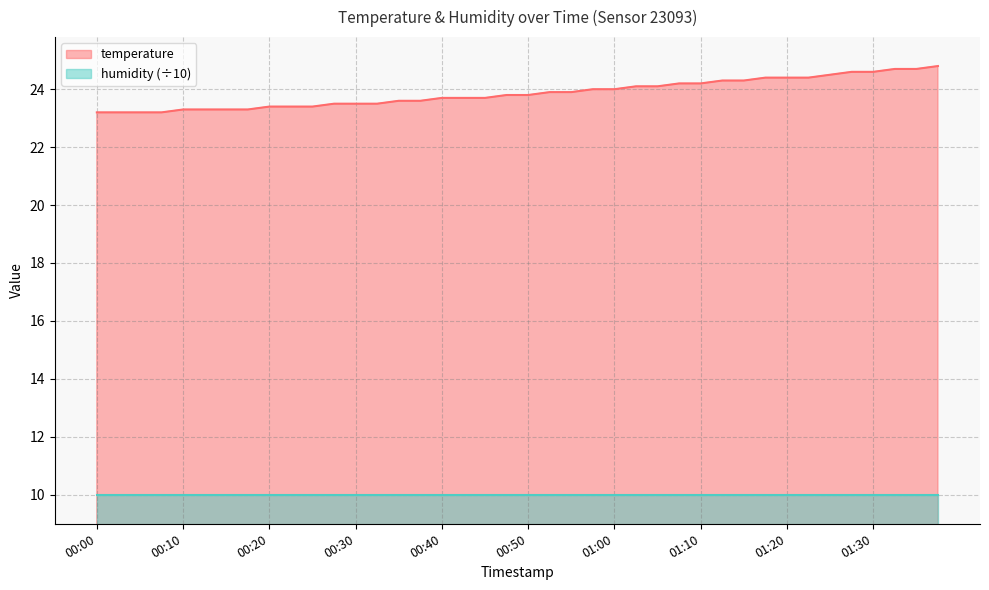

Reading right to left, transcribe all the data shown in this chart.

01:37=24.8	01:35=24.7	01:32=24.7	01:30=24.6	01:27=24.6	01:25=24.5	01:22=24.4	01:20=24.4	01:17=24.4	01:15=24.3	01:12=24.3	01:10=24.2	01:07=24.2	01:05=24.1	01:02=24.1	01:00=24.0	00:57=24.0	00:55=23.9	00:52=23.9	00:50=23.8	00:47=23.8	00:45=23.7	00:42=23.7	00:40=23.7	00:37=23.6	00:35=23.6	00:32=23.5	00:30=23.5	00:27=23.5	00:25=23.4	00:22=23.4	00:20=23.4	00:17=23.3	00:15=23.3	00:12=23.3	00:10=23.3	00:07=23.2	00:05=23.2	00:02=23.2	00:00=23.2